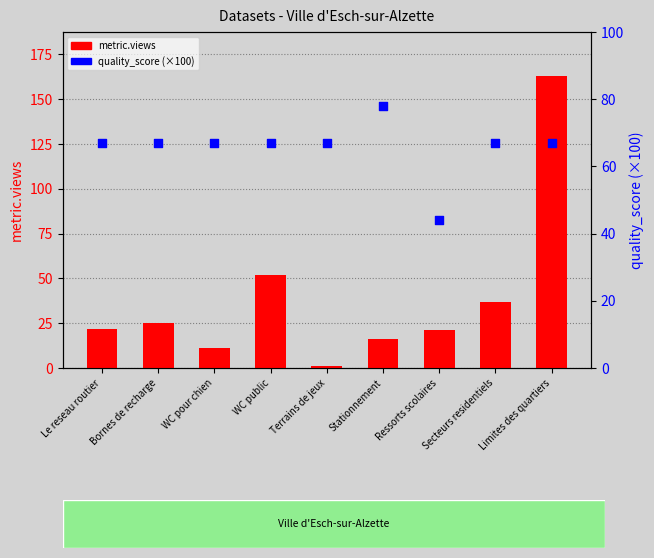

At which category is the sum across all series the highest?

Limites des quartiers